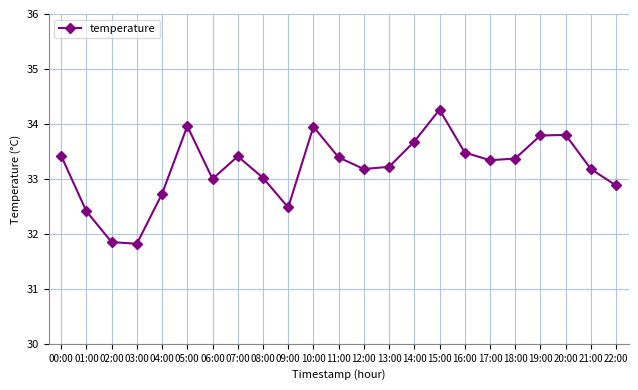

What is the difference between the values at 00:00 and 21:00?

0.2